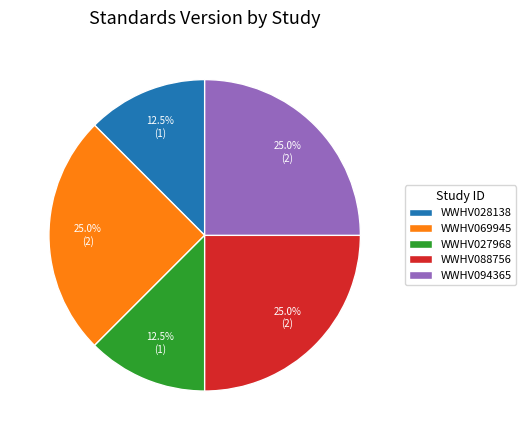

To the nearest percent, what portion does WWHV094365 represent?

25%